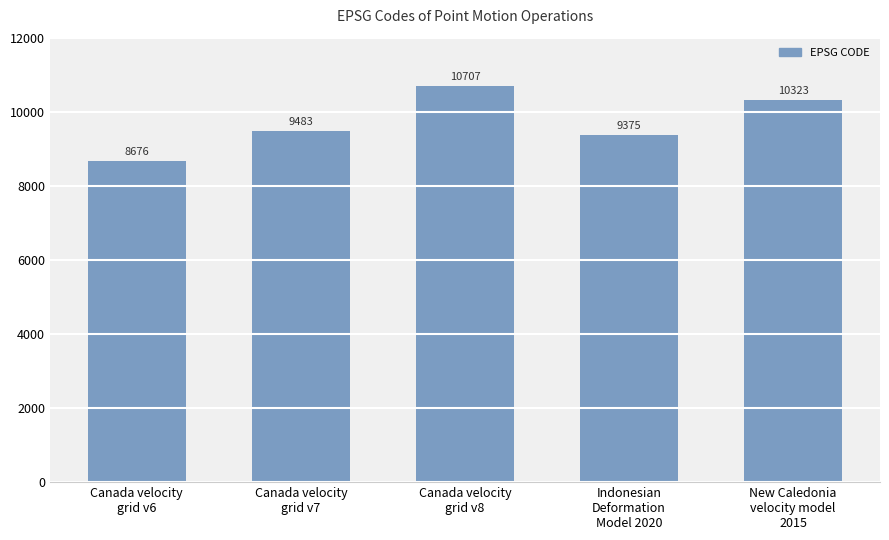

How many bars are there in total?

5